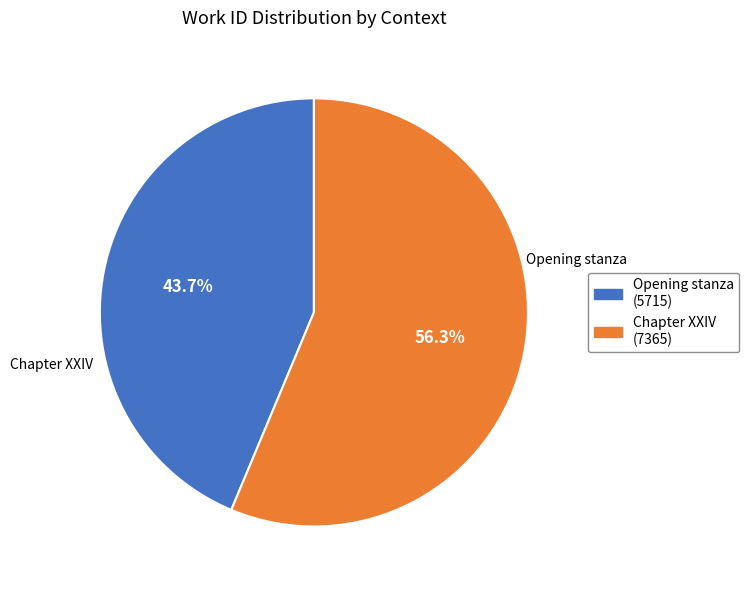

The Chapter XXIV slice represents 56% of the pie. True or false?

True